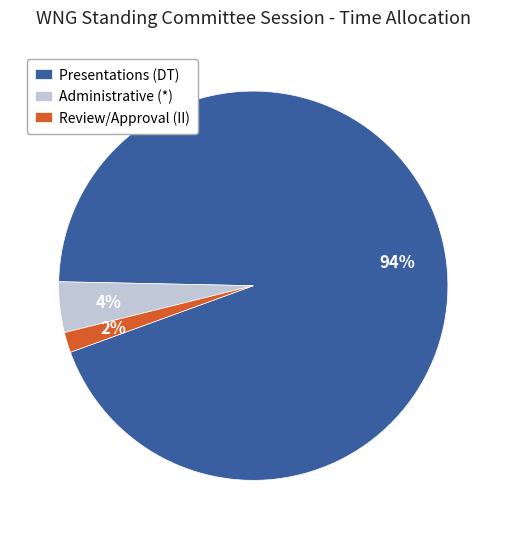

The Administrative (*) slice represents 4% of the pie. True or false?

True